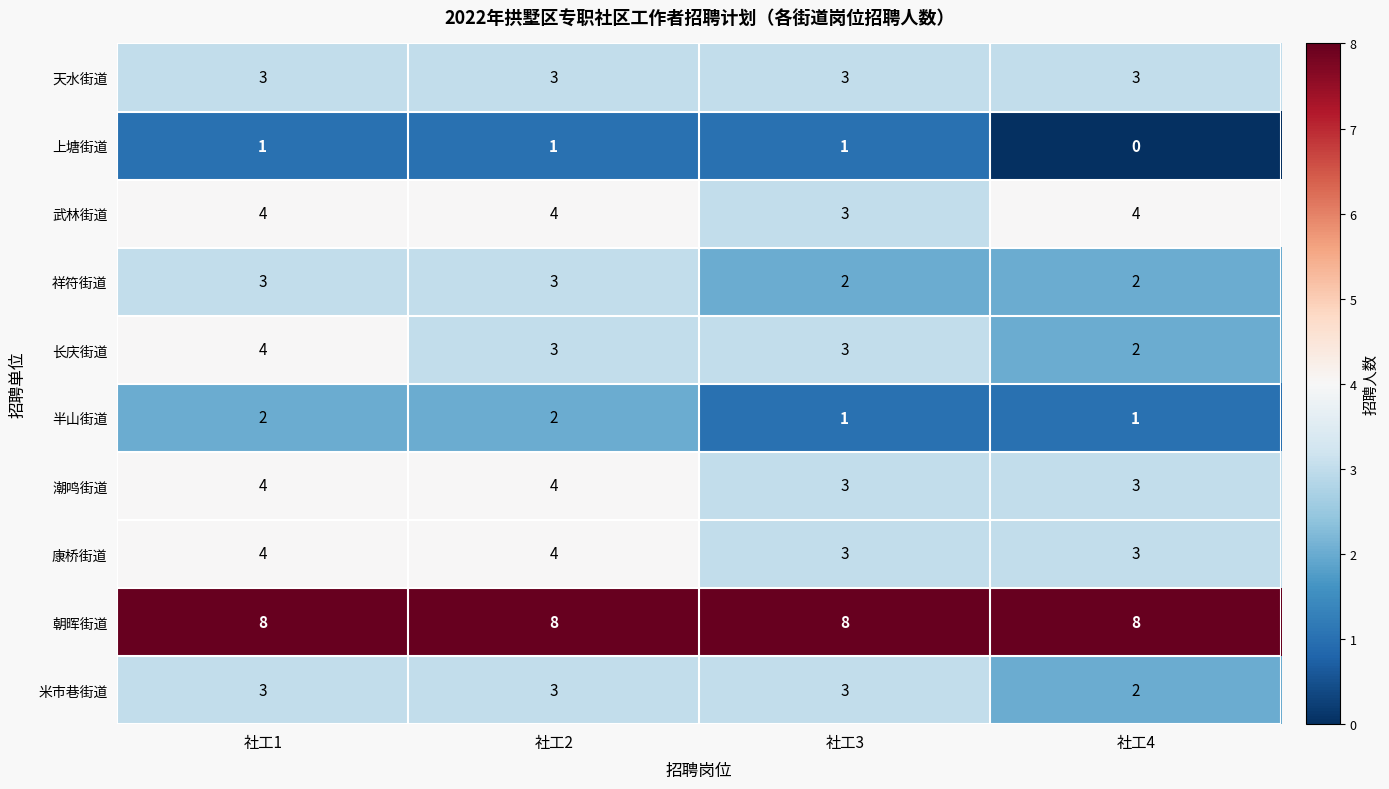

At which category is the sum across all series the highest?

社工1